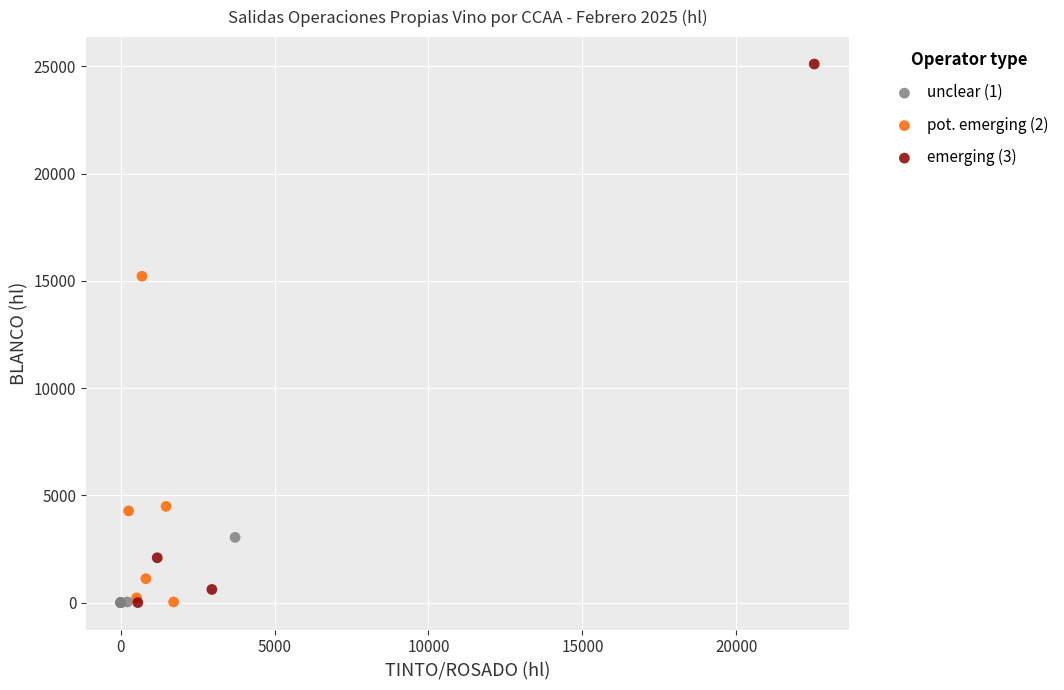

Which series has the widest spread of Y values?

emerging (3)